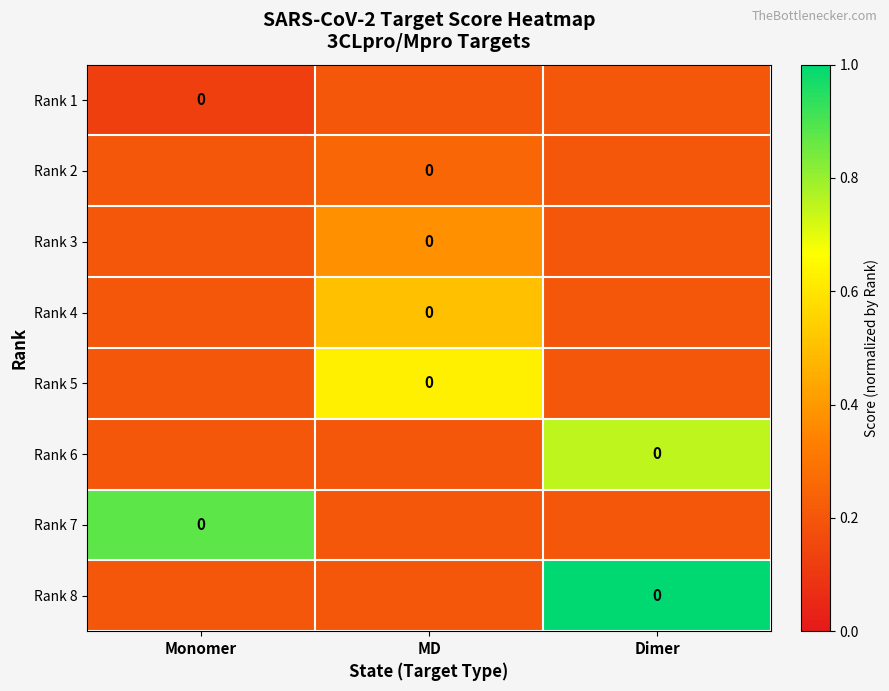

What is the greatest value displayed?

1.0